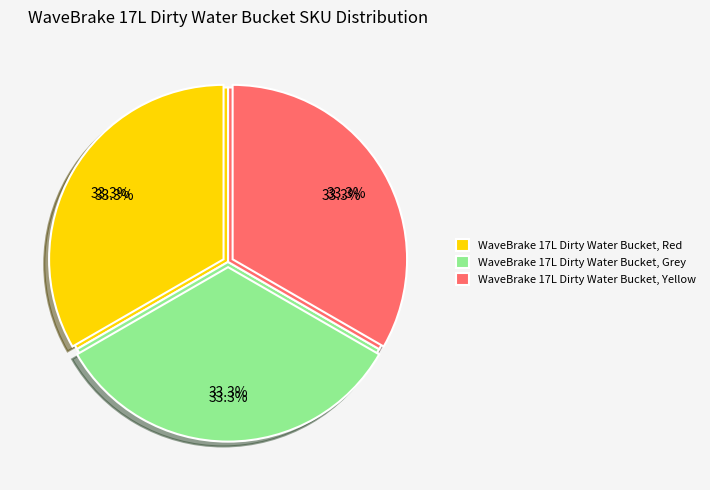

What percentage is the WaveBrake 17L Dirty Water Bucket, Grey slice, to the nearest percent?

33%